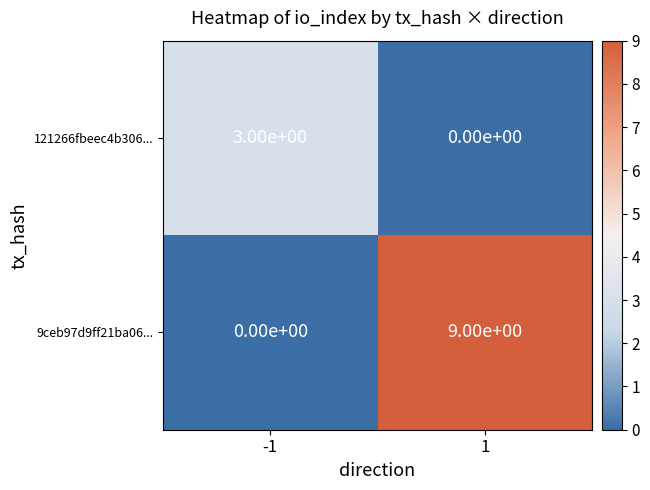

Rank the series by their maximum value, from lowest to highest.

121266fbeec4b306..., 9ceb97d9ff21ba06...